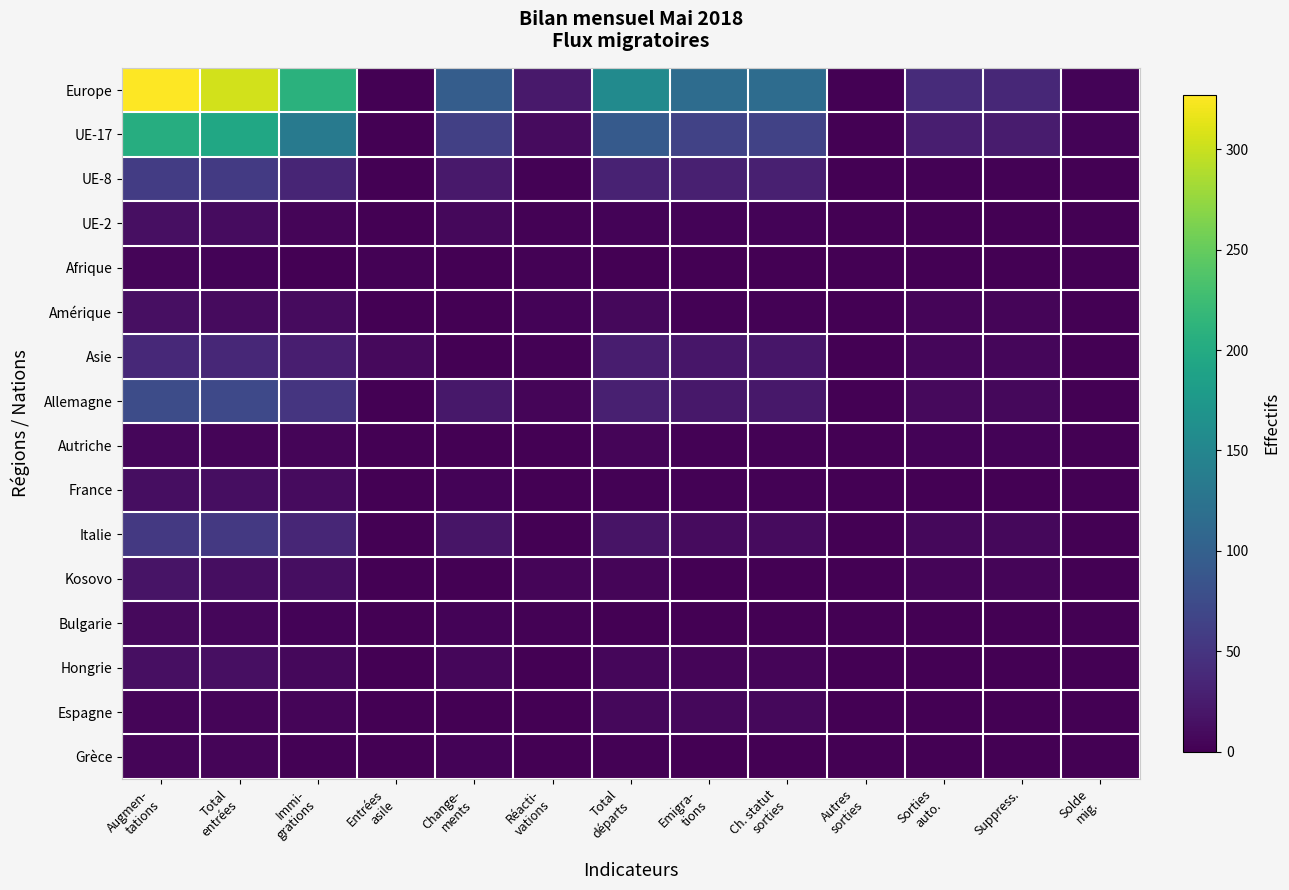

Reading left to right, list all the values displayed in this chart.

Europe: Augmen-
tations=327	Total
entrées=305	Immi-
grations=209	Entrées
asile=0	Change-
ments=96	Réacti-
vations=22	Total
départs=156	Emigra-
tions=116	Ch. statut
sorties=116	Autres
sorties=0	Sorties
auto.=40	Suppress.=37	Solde
mig.=3
UE-17: Augmen-
tations=204	Total
entrées=195	Immi-
grations=133	Entrées
asile=0	Change-
ments=62	Réacti-
vations=9	Total
départs=92	Emigra-
tions=64	Ch. statut
sorties=64	Autres
sorties=0	Sorties
auto.=28	Suppress.=25	Solde
mig.=3
UE-8: Augmen-
tations=58	Total
entrées=56	Immi-
grations=34	Entrées
asile=0	Change-
ments=22	Réacti-
vations=2	Total
départs=31	Emigra-
tions=29	Ch. statut
sorties=29	Autres
sorties=0	Sorties
auto.=2	Suppress.=2	Solde
mig.=0
UE-2: Augmen-
tations=13	Total
entrées=11	Immi-
grations=4	Entrées
asile=0	Change-
ments=7	Réacti-
vations=2	Total
départs=3	Emigra-
tions=3	Ch. statut
sorties=3	Autres
sorties=0	Sorties
auto.=0	Suppress.=0	Solde
mig.=0
Afrique: Augmen-
tations=5	Total
entrées=3	Immi-
grations=0	Entrées
asile=2	Change-
ments=1	Réacti-
vations=2	Total
départs=1	Emigra-
tions=0	Ch. statut
sorties=0	Autres
sorties=0	Sorties
auto.=1	Suppress.=1	Solde
mig.=0
Amérique: Augmen-
tations=13	Total
entrées=10	Immi-
grations=9	Entrées
asile=0	Change-
ments=1	Réacti-
vations=3	Total
départs=7	Emigra-
tions=2	Ch. statut
sorties=2	Autres
sorties=0	Sorties
auto.=5	Suppress.=5	Solde
mig.=0
Asie: Augmen-
tations=38	Total
entrées=36	Immi-
grations=27	Entrées
asile=8	Change-
ments=1	Réacti-
vations=2	Total
départs=26	Emigra-
tions=20	Ch. statut
sorties=20	Autres
sorties=0	Sorties
auto.=6	Suppress.=6	Solde
mig.=0
Allemagne: Augmen-
tations=76	Total
entrées=72	Immi-
grations=51	Entrées
asile=0	Change-
ments=21	Réacti-
vations=4	Total
départs=29	Emigra-
tions=21	Ch. statut
sorties=21	Autres
sorties=0	Sorties
auto.=8	Suppress.=7	Solde
mig.=1
Autriche: Augmen-
tations=6	Total
entrées=5	Immi-
grations=5	Entrées
asile=0	Change-
ments=0	Réacti-
vations=1	Total
départs=5	Emigra-
tions=2	Ch. statut
sorties=2	Autres
sorties=0	Sorties
auto.=3	Suppress.=3	Solde
mig.=0
France: Augmen-
tations=12	Total
entrées=12	Immi-
grations=9	Entrées
asile=0	Change-
ments=3	Réacti-
vations=0	Total
départs=2	Emigra-
tions=2	Ch. statut
sorties=2	Autres
sorties=0	Sorties
auto.=0	Suppress.=0	Solde
mig.=0
Italie: Augmen-
tations=54	Total
entrées=54	Immi-
grations=35	Entrées
asile=0	Change-
ments=19	Réacti-
vations=0	Total
départs=17	Emigra-
tions=10	Ch. statut
sorties=10	Autres
sorties=0	Sorties
auto.=7	Suppress.=7	Solde
mig.=0
Kosovo: Augmen-
tations=17	Total
entrées=12	Immi-
grations=12	Entrées
asile=0	Change-
ments=0	Réacti-
vations=5	Total
départs=5	Emigra-
tions=0	Ch. statut
sorties=0	Autres
sorties=0	Sorties
auto.=5	Suppress.=5	Solde
mig.=0
Bulgarie: Augmen-
tations=8	Total
entrées=6	Immi-
grations=3	Entrées
asile=0	Change-
ments=3	Réacti-
vations=2	Total
départs=1	Emigra-
tions=1	Ch. statut
sorties=1	Autres
sorties=0	Sorties
auto.=0	Suppress.=0	Solde
mig.=0
Hongrie: Augmen-
tations=14	Total
entrées=13	Immi-
grations=7	Entrées
asile=0	Change-
ments=6	Réacti-
vations=1	Total
départs=6	Emigra-
tions=5	Ch. statut
sorties=5	Autres
sorties=0	Sorties
auto.=1	Suppress.=1	Solde
mig.=0
Espagne: Augmen-
tations=5	Total
entrées=4	Immi-
grations=4	Entrées
asile=0	Change-
ments=0	Réacti-
vations=1	Total
départs=7	Emigra-
tions=7	Ch. statut
sorties=7	Autres
sorties=0	Sorties
auto.=0	Suppress.=0	Solde
mig.=0
Grèce: Augmen-
tations=5	Total
entrées=5	Immi-
grations=2	Entrées
asile=0	Change-
ments=3	Réacti-
vations=0	Total
départs=2	Emigra-
tions=1	Ch. statut
sorties=1	Autres
sorties=0	Sorties
auto.=1	Suppress.=1	Solde
mig.=0